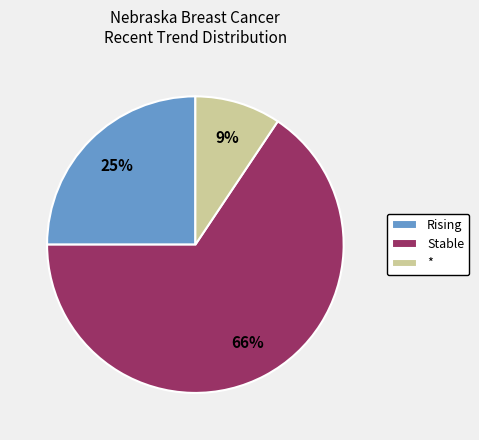

To the nearest percent, what is the combined percentage of * and Stable?

75%